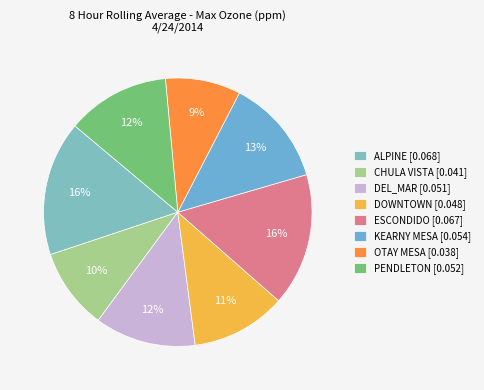

What percentage is the CHULA VISTA slice, to the nearest percent?

10%